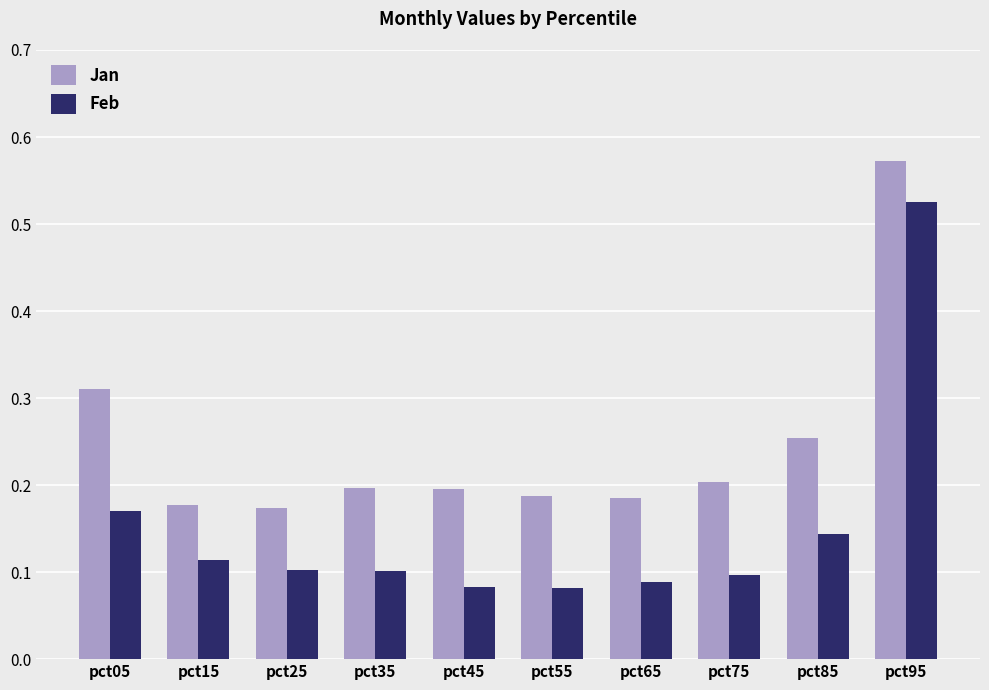

What is the difference between the maximum and minimum values in the Jan series?

0.4